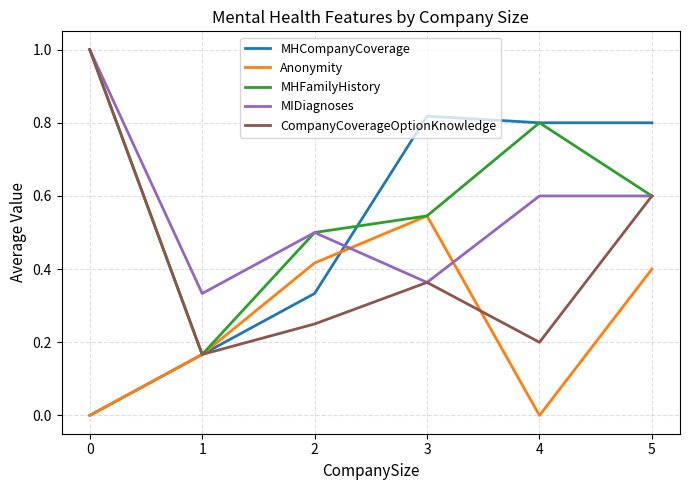

What is the greatest value displayed?

1.0